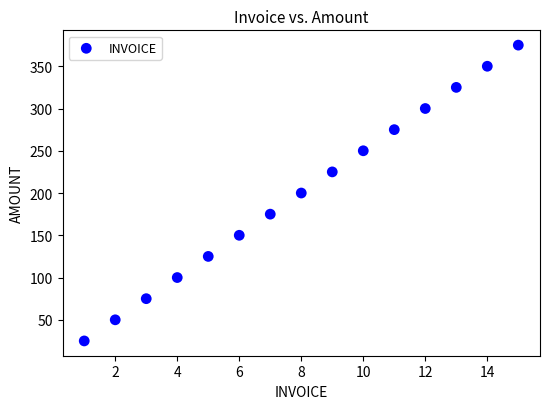

What is the range of X values (max minus min)?

14